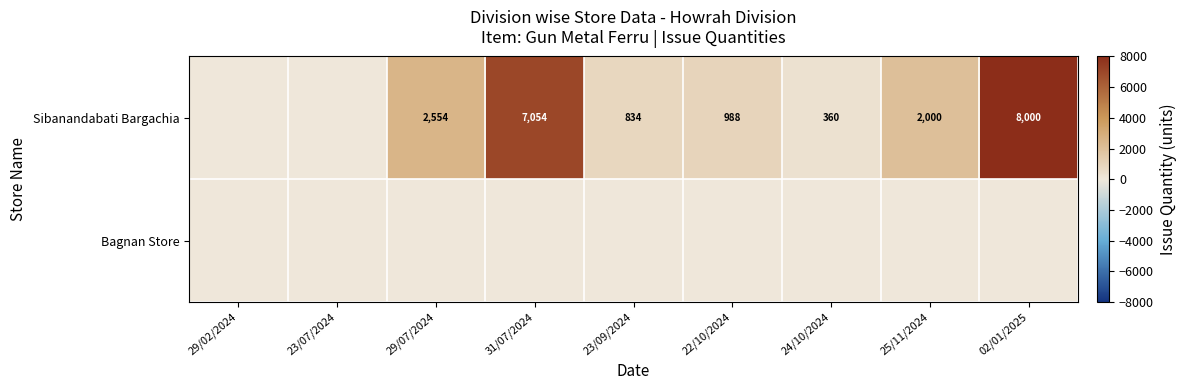

True or false: Sibanandabati Bargachia has a value of 988 at 22/10/2024.

True